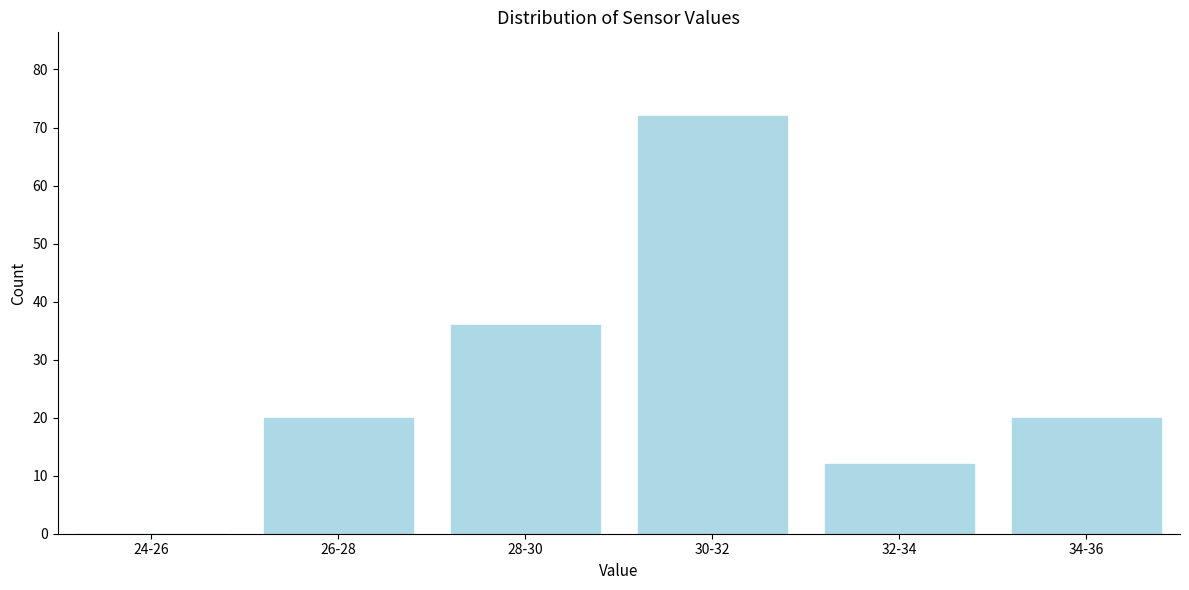

Reading left to right, what are all the values shown in this chart?

24-26=0	26-28=20	28-30=36	30-32=72	32-34=12	34-36=20